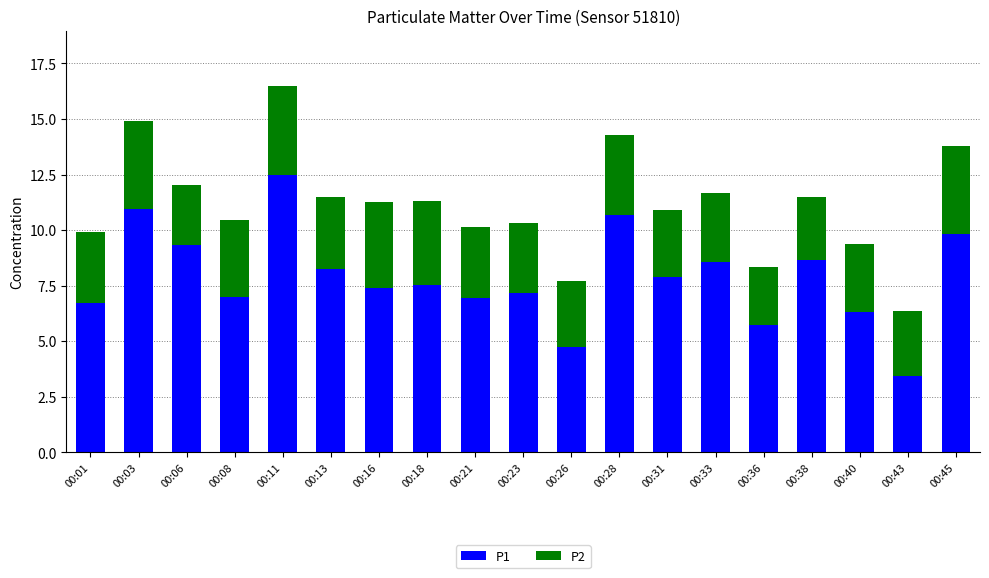

What is the sum of all P1 values?

149.6